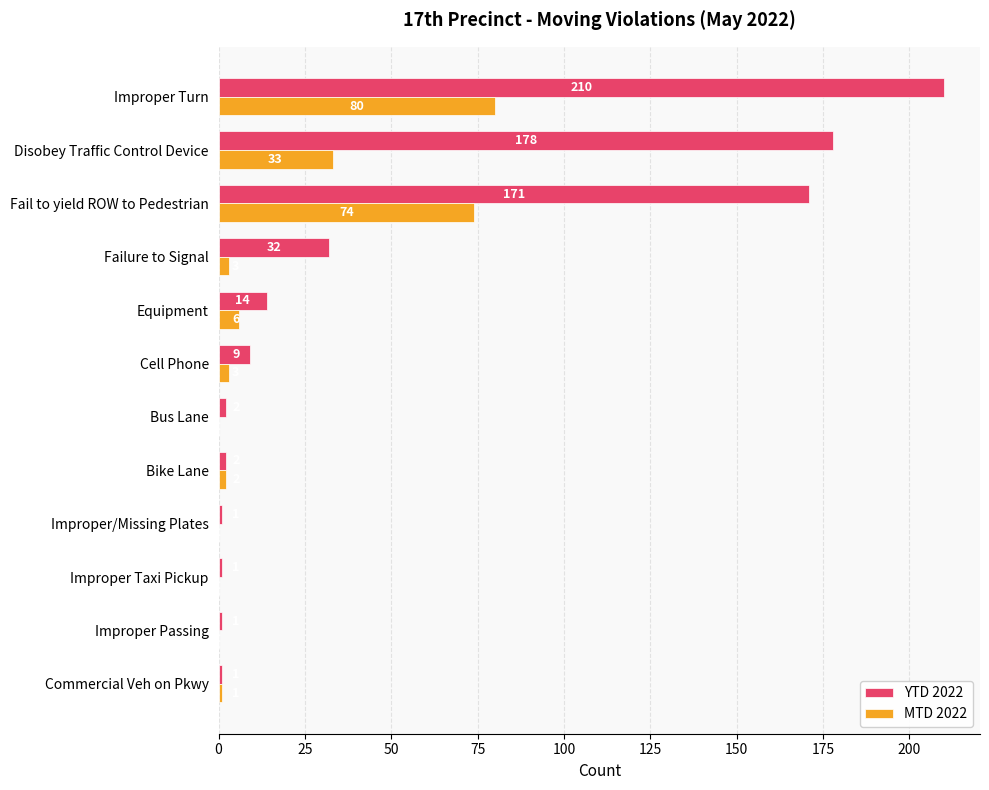

Which series changed the most between Bus Lane and Disobey Traffic Control Device?

YTD 2022